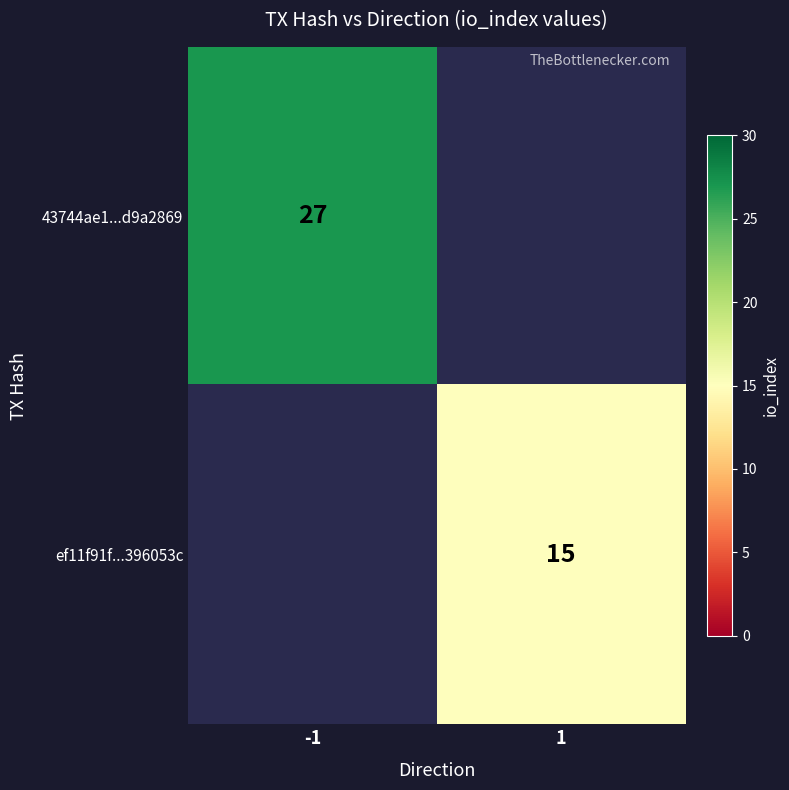

Is it true that ef11f91f...396053c equals 24 at 1?

False